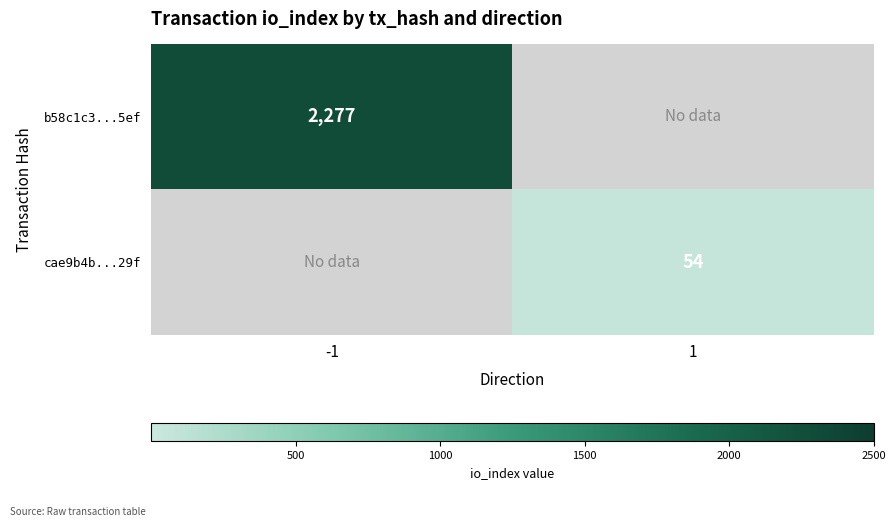

At how many categories does at least one series exceed 542?

1